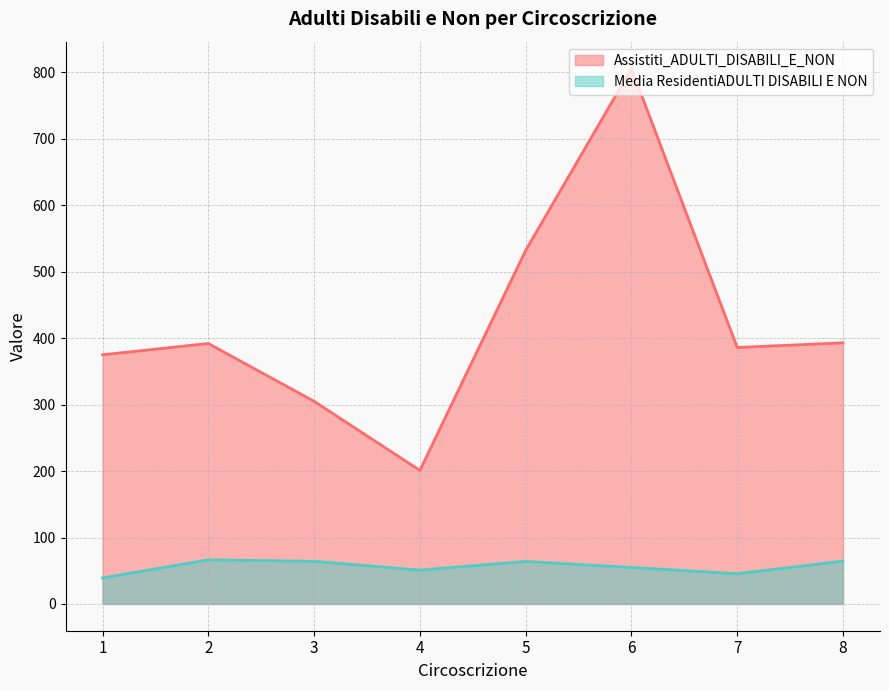

Which series has the largest total across all categories?

Assistiti_ADULTI_DISABILI_E_NON